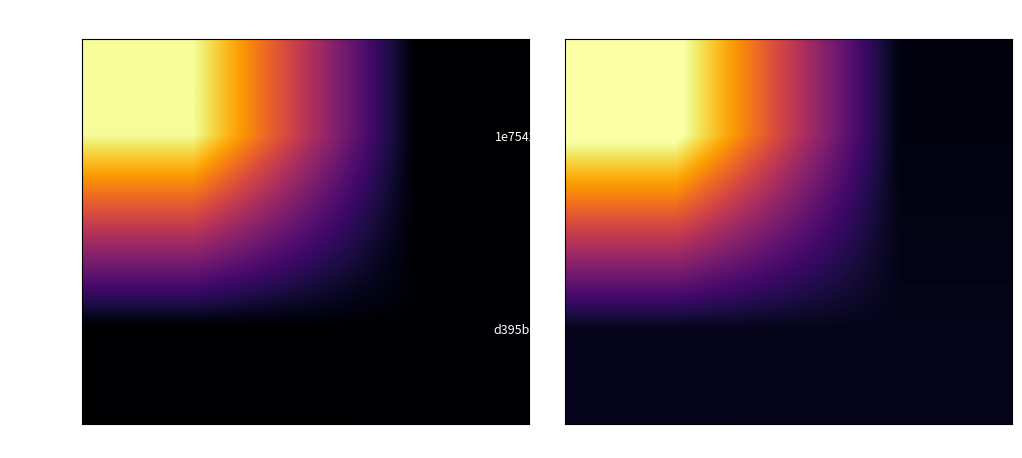

How many distinct data groups are displayed?

2